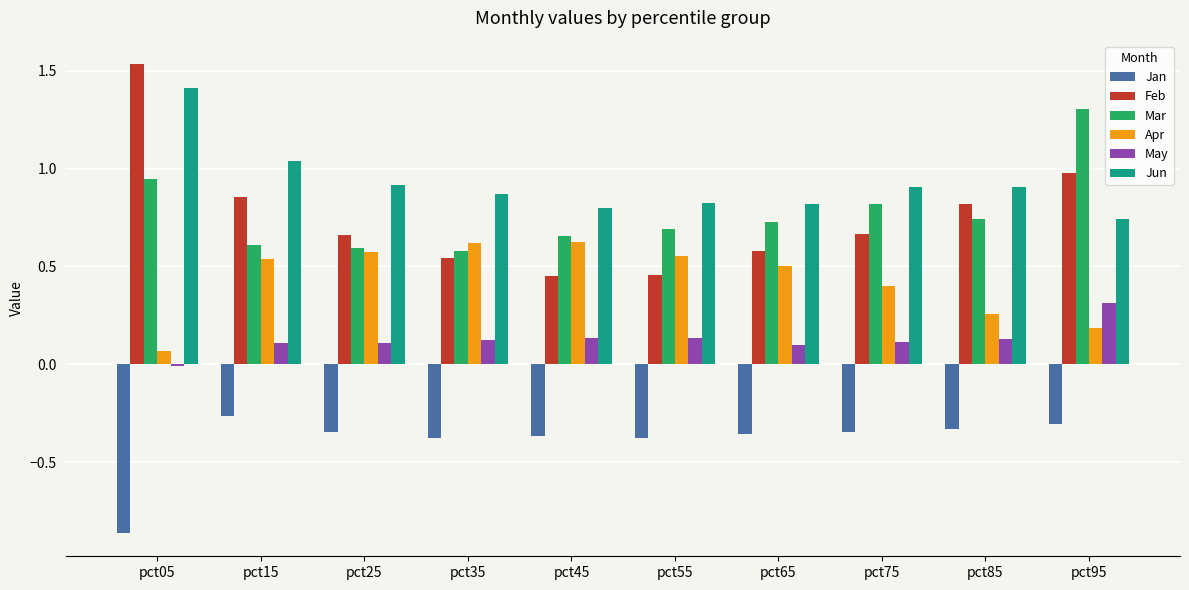

Which series has the largest range (max minus min)?

Feb